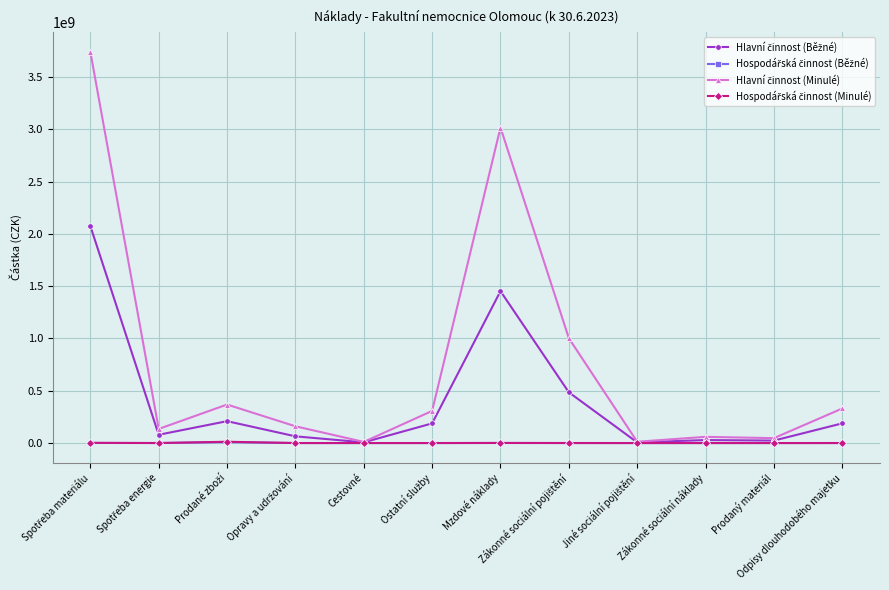

What is the label of the 5th point from the left?

Cestovné